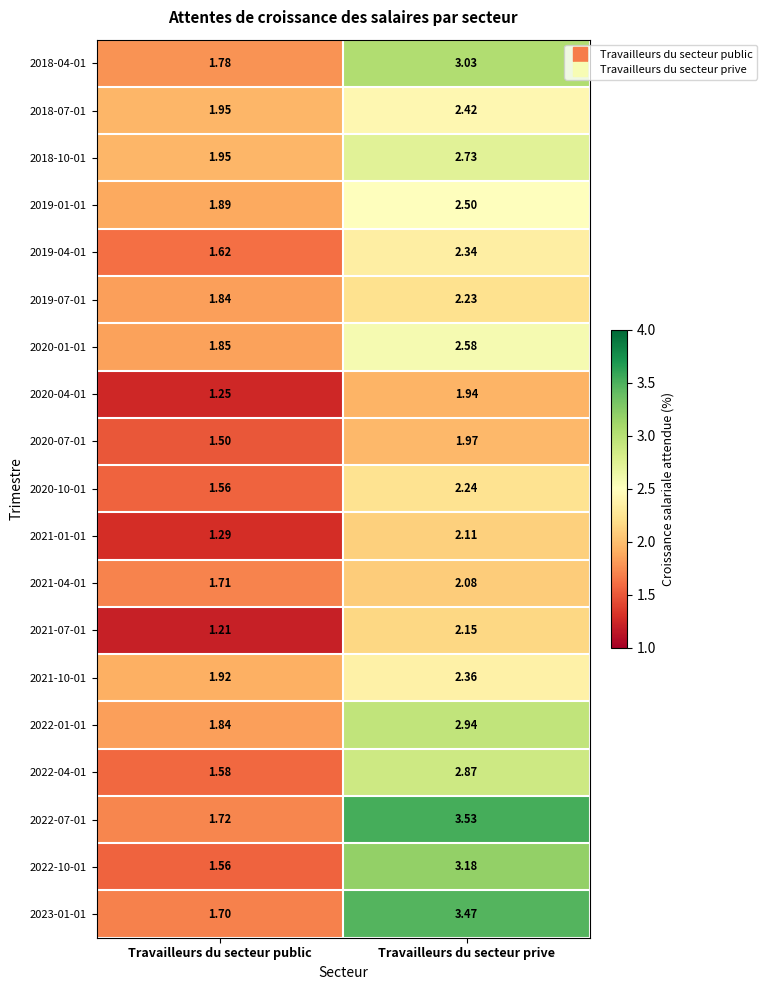

Where is 2018-04-01 nearest to the value 2?

Travailleurs du secteur public